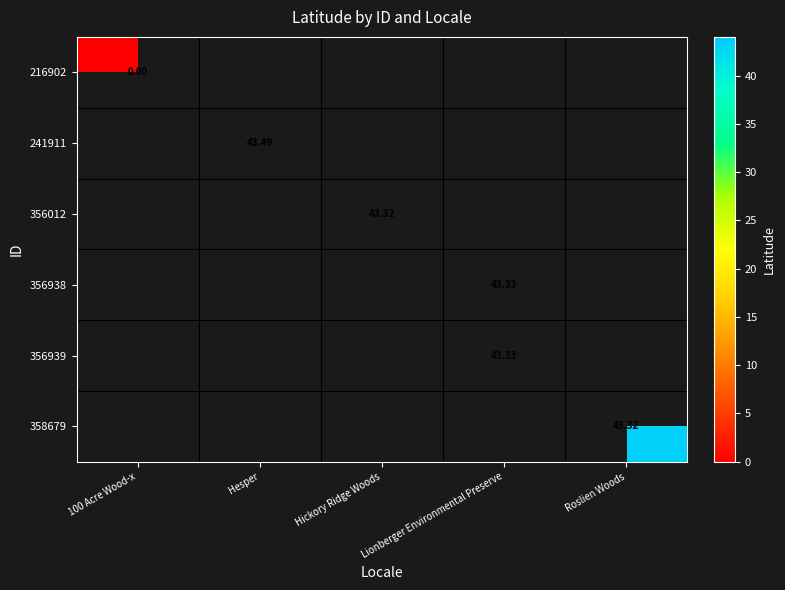

What value does the 356938 series have at Lionberger Environmental Preserve?

43.3